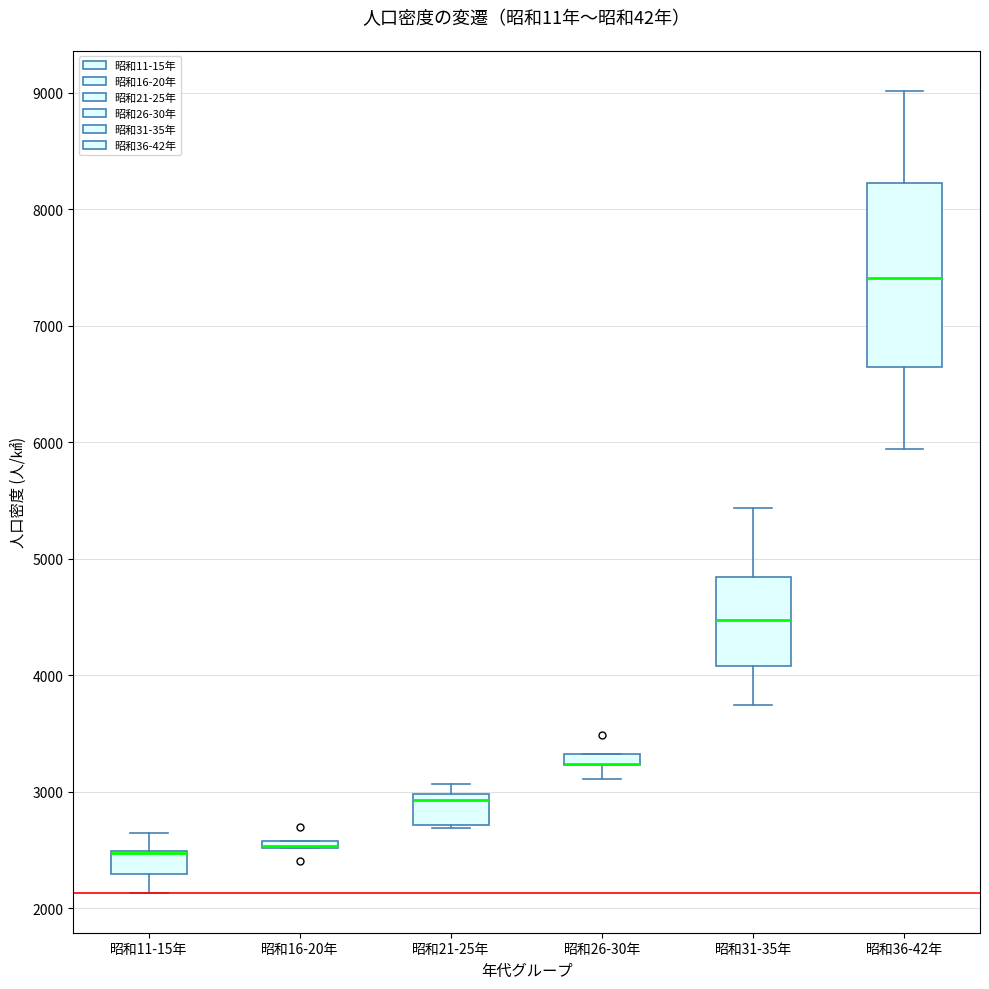

Comparing the boxes themselves (not the whiskers), which one is the tallest?

昭和36-42年